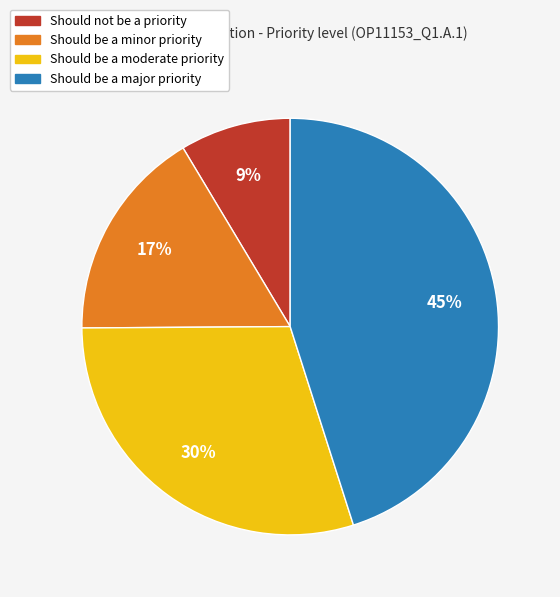

To the nearest percent, what percentage of the pie is Should not be a priority?

9%